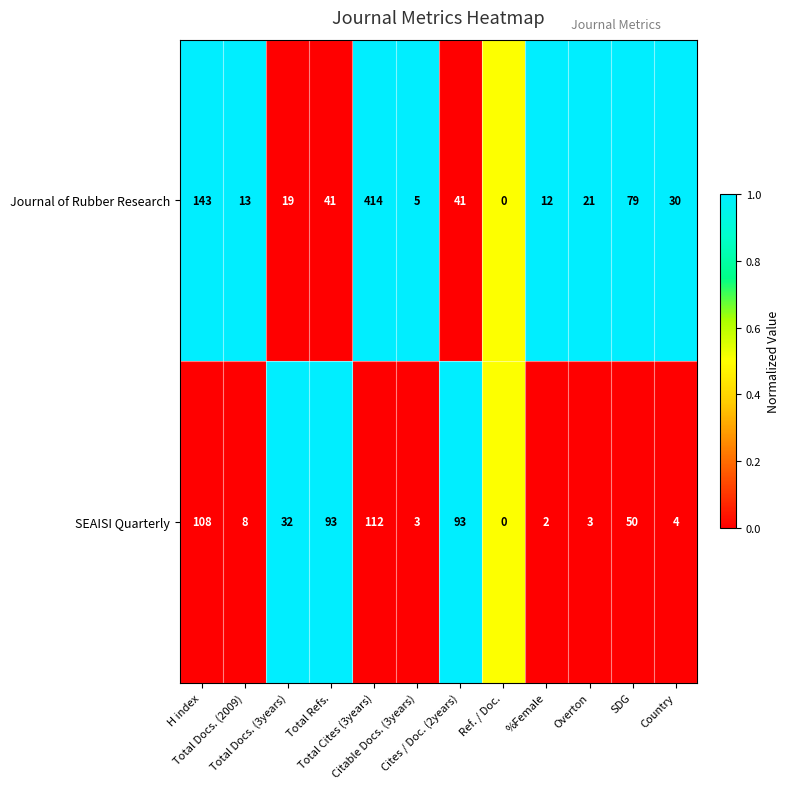

List the series in order of their peak value, lowest first.

SEAISI Quarterly, Journal of Rubber Research